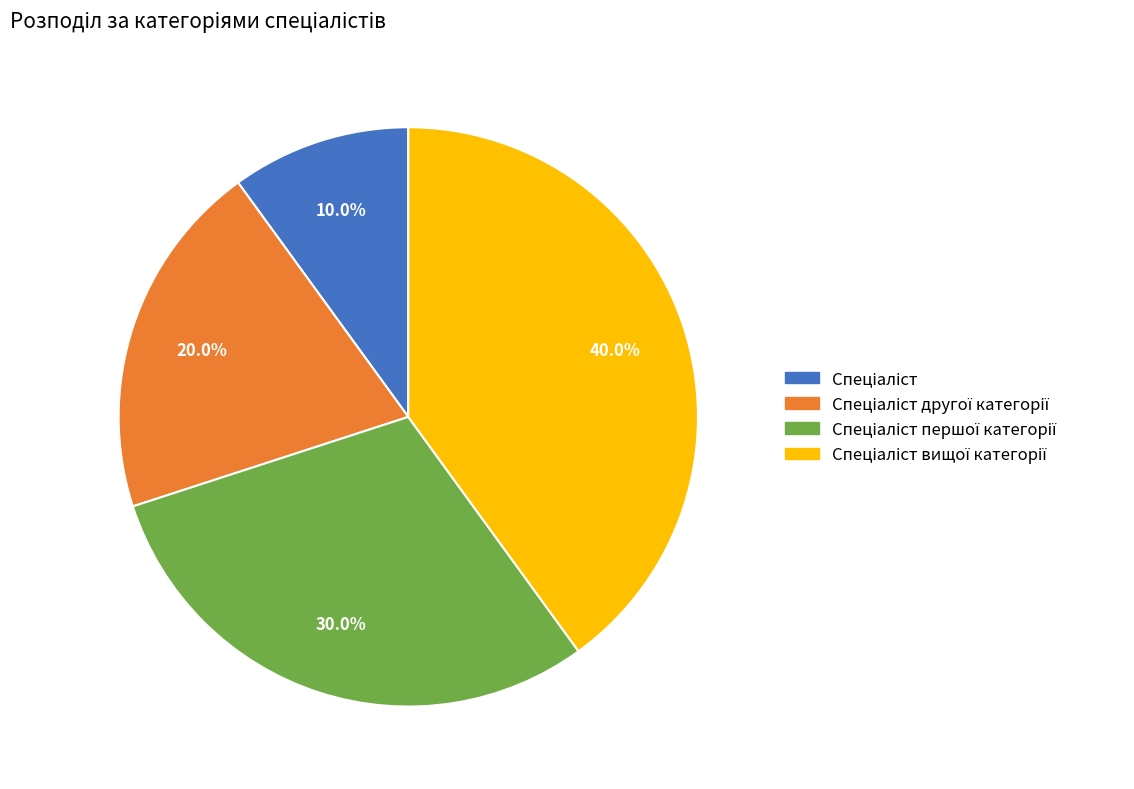

Is there any slice that represents more than half of the pie?

No